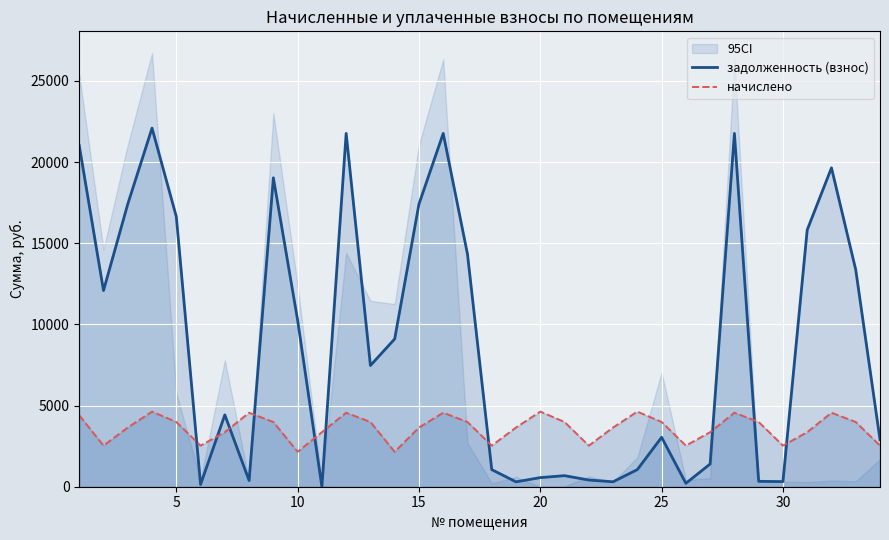

True or false: начислено has more than 2 interior local peaks.

True